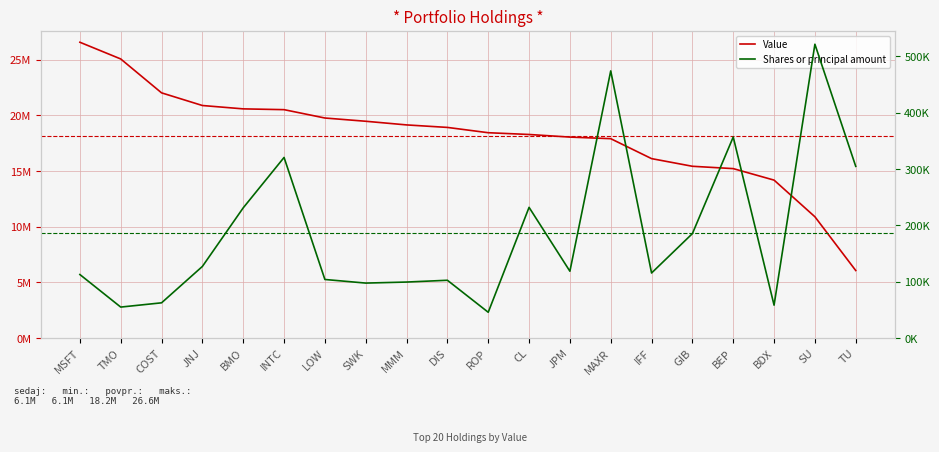

What position from the right is BEP?

4